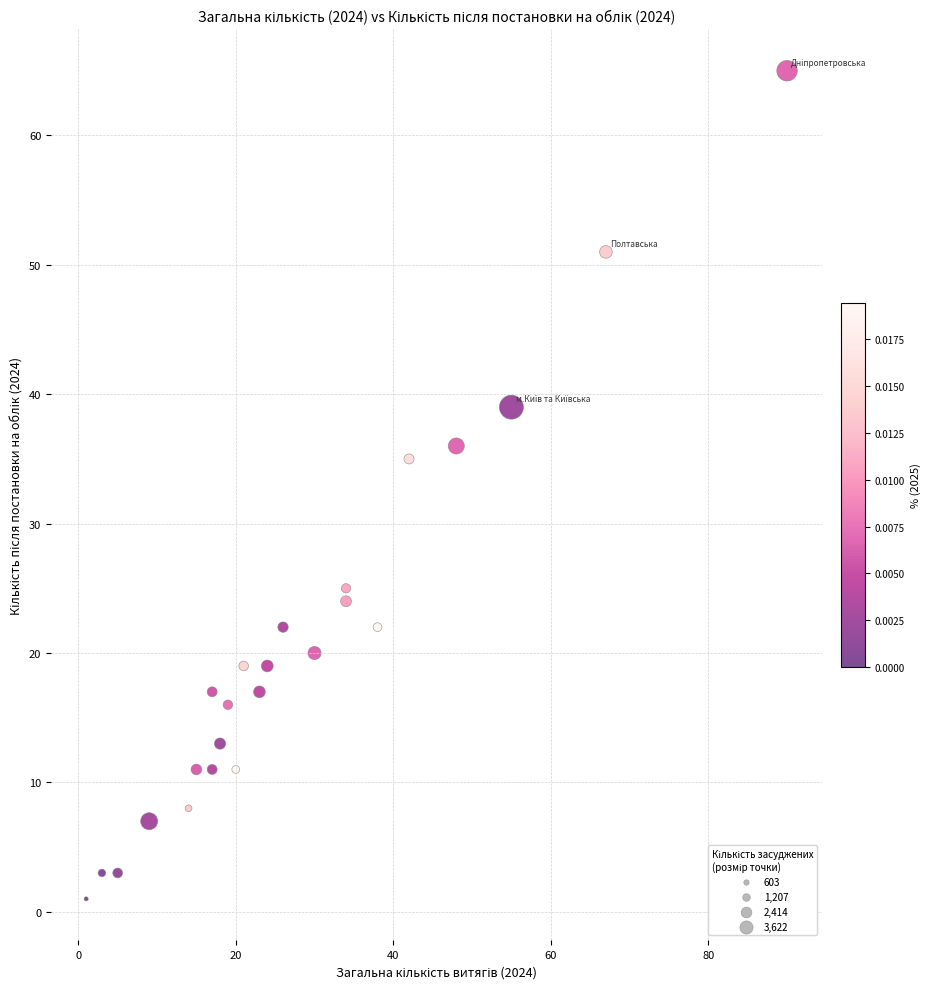

What Y value in the scatter plot is closest to 33?

35